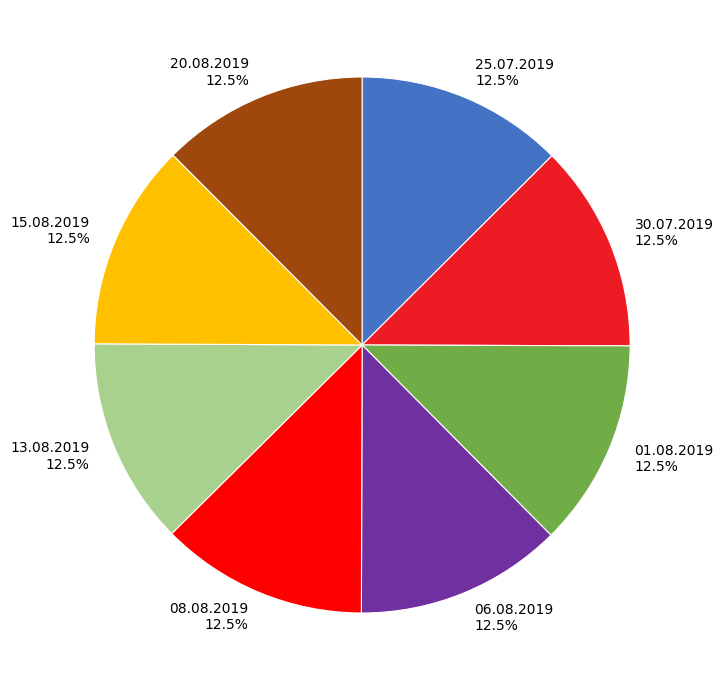

Combined, do 13.08.2019 and 30.07.2019 account for over 50%?

No